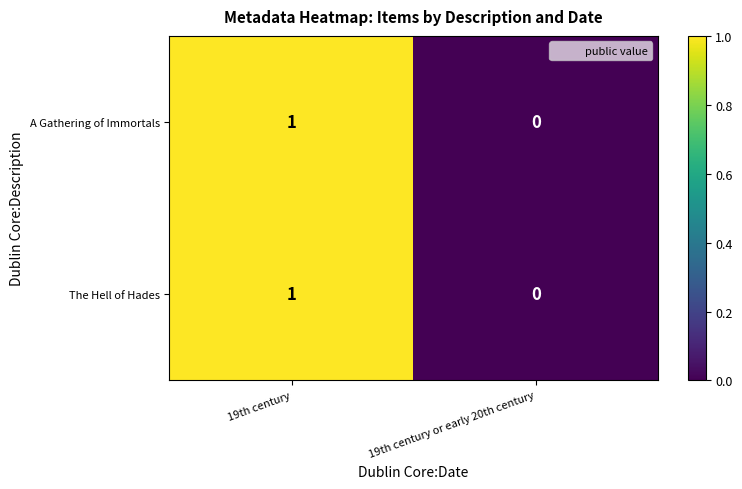

At which category is the sum across all series the highest?

19th century